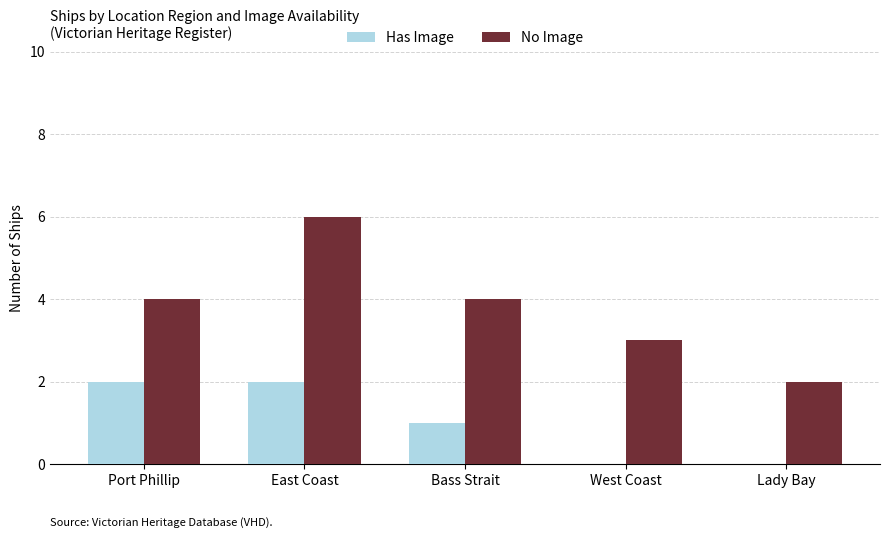

Which series has the largest total across all categories?

No Image